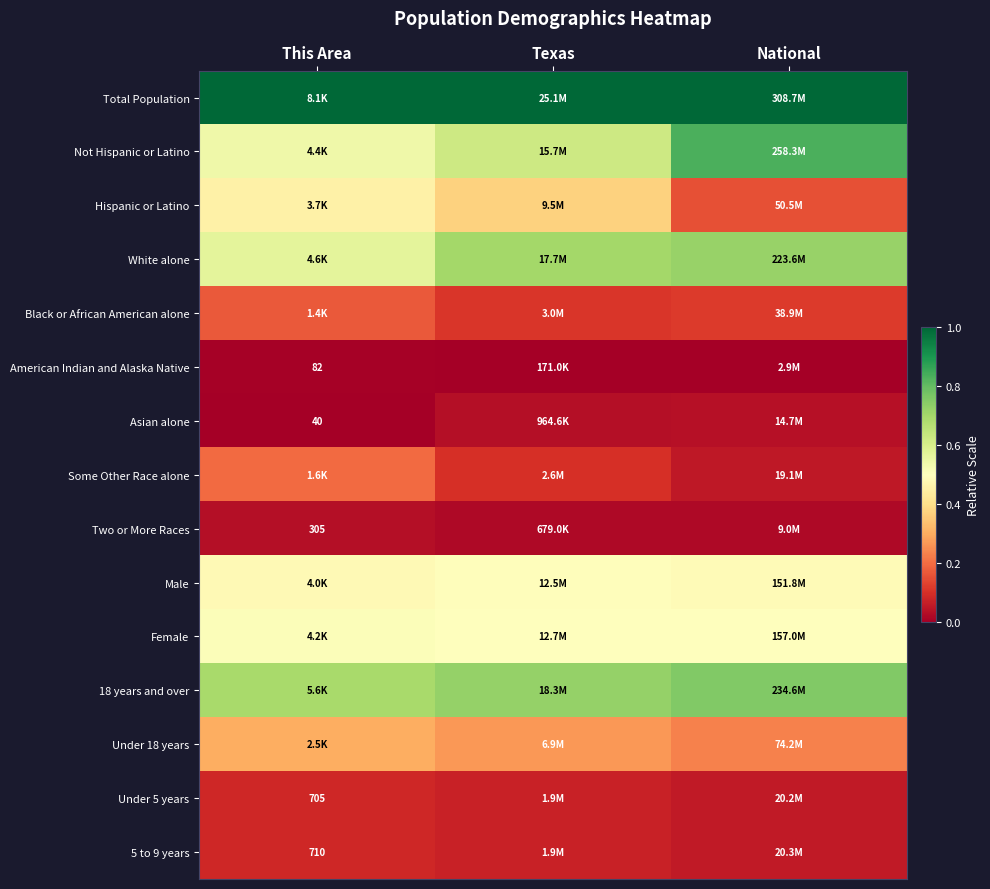

Count the Under 5 years values in the range 0 to 1.

3